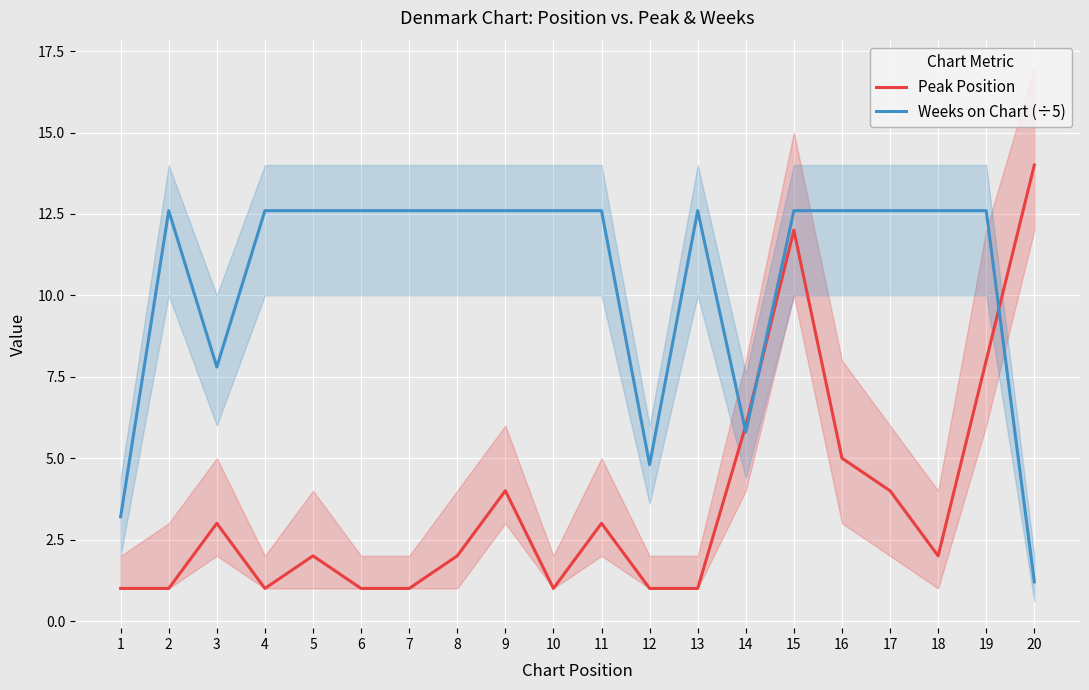

At which label is Peak Position closest to 7?

14